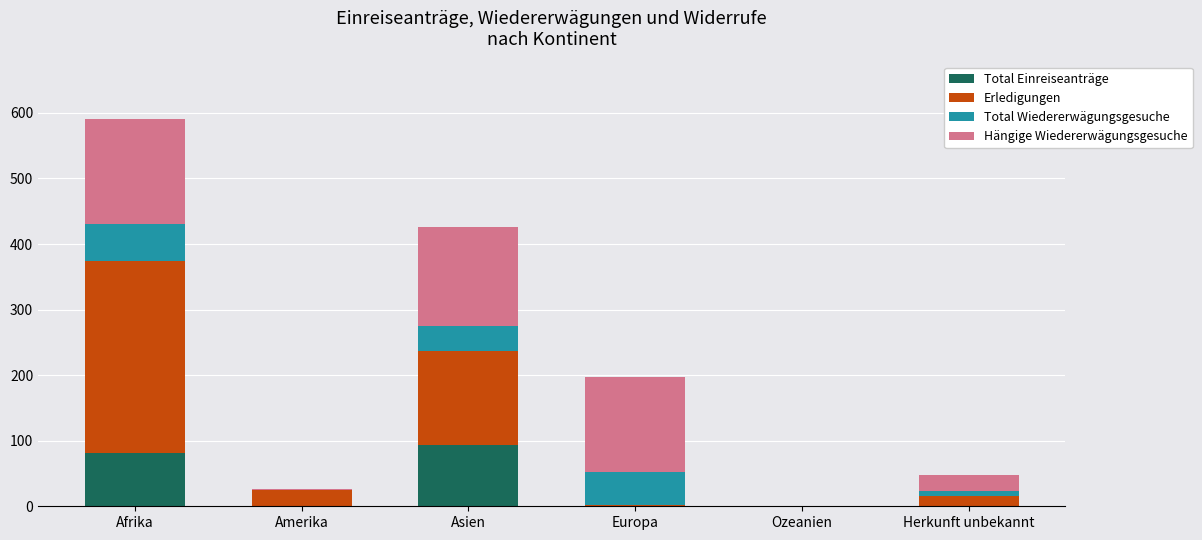

How many series are shown in this chart?

4